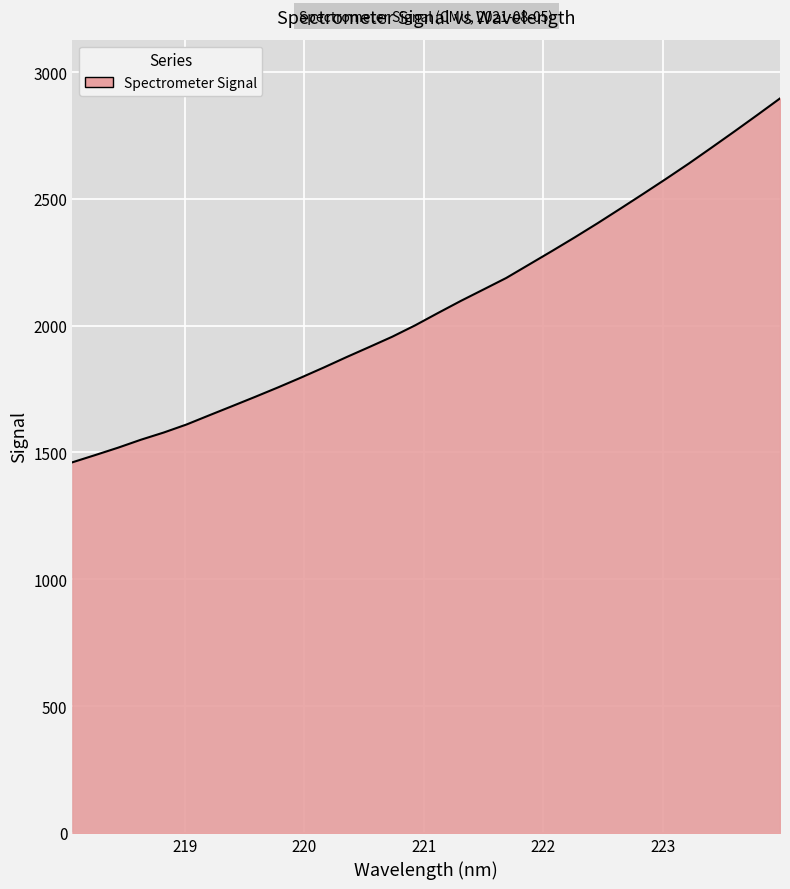

What is the minimum value shown in the chart?

1461.2